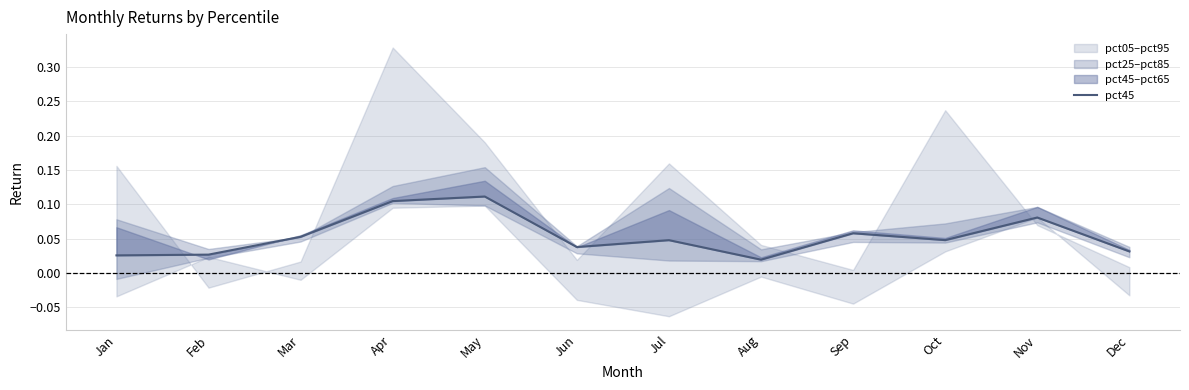

Rank the categories by value from highest to lowest.

May, Apr, Nov, Sep, Mar, Oct, Jul, Jun, Dec, Feb, Jan, Aug